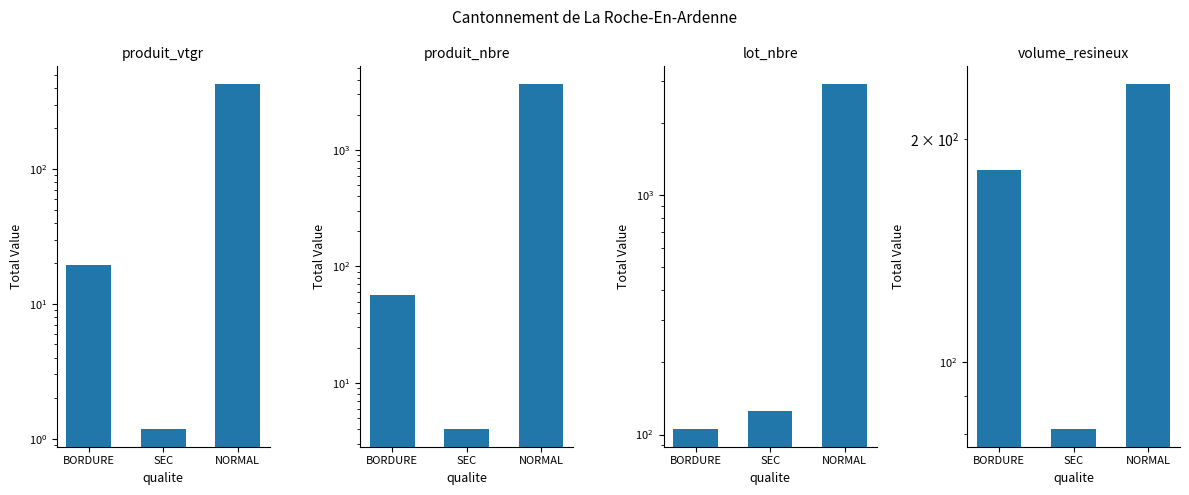

What is the maximum value shown in the chart?

3696.0